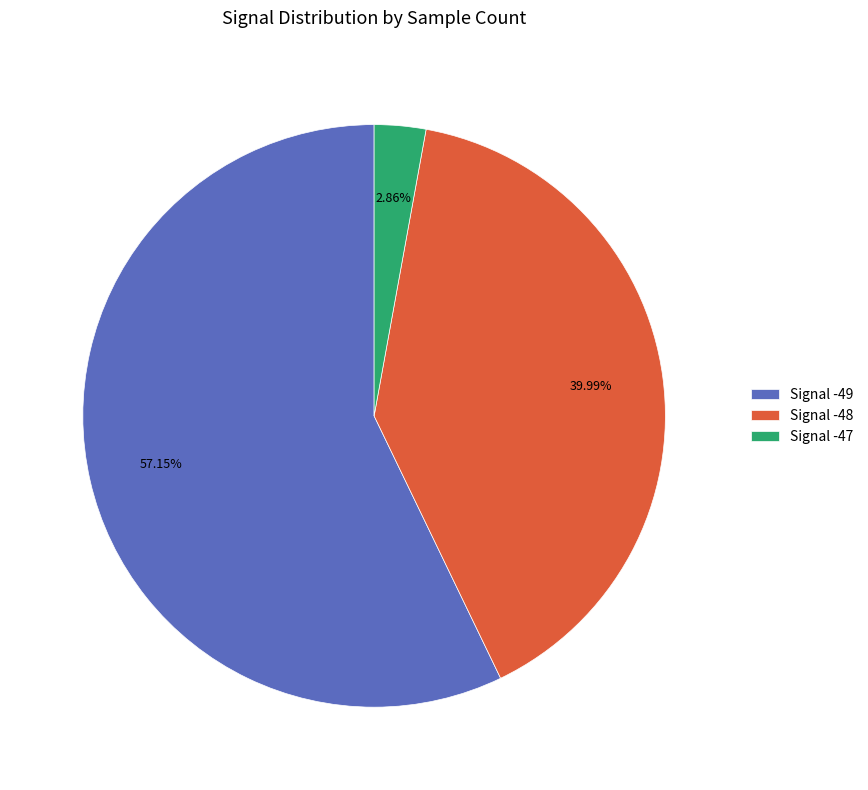

How many slices are in this pie chart?

3